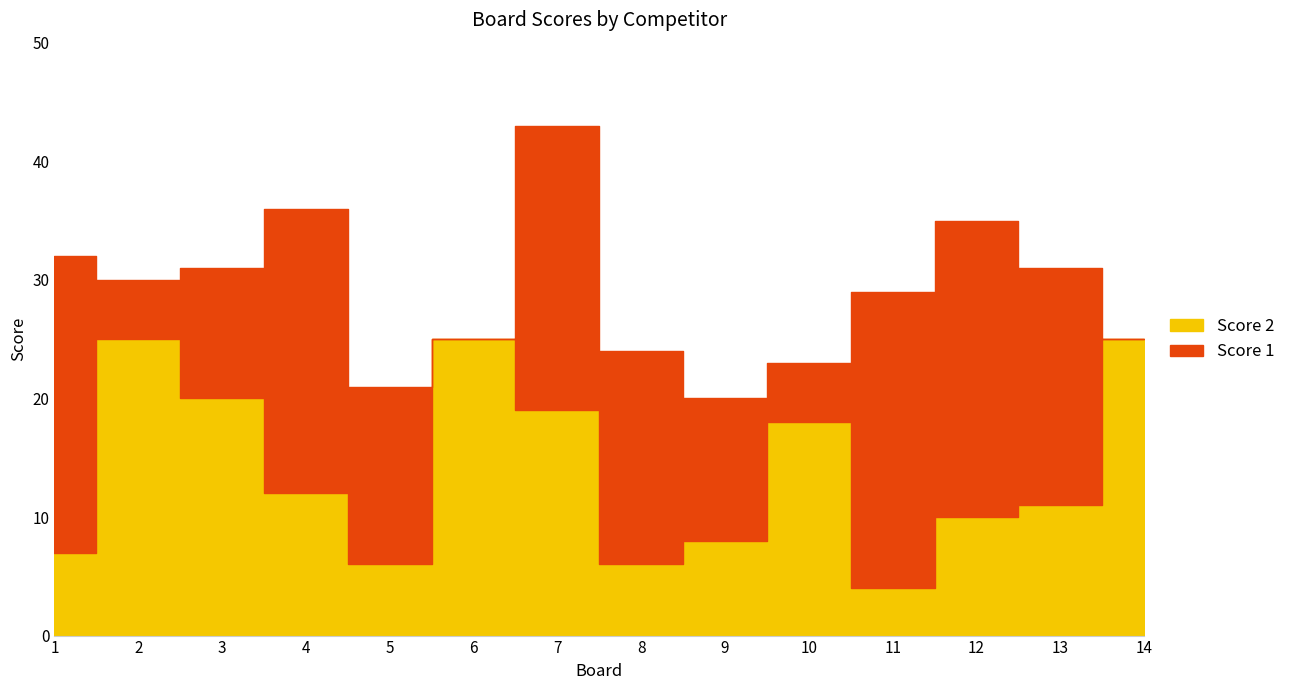

Which category has the highest value across all series?

2